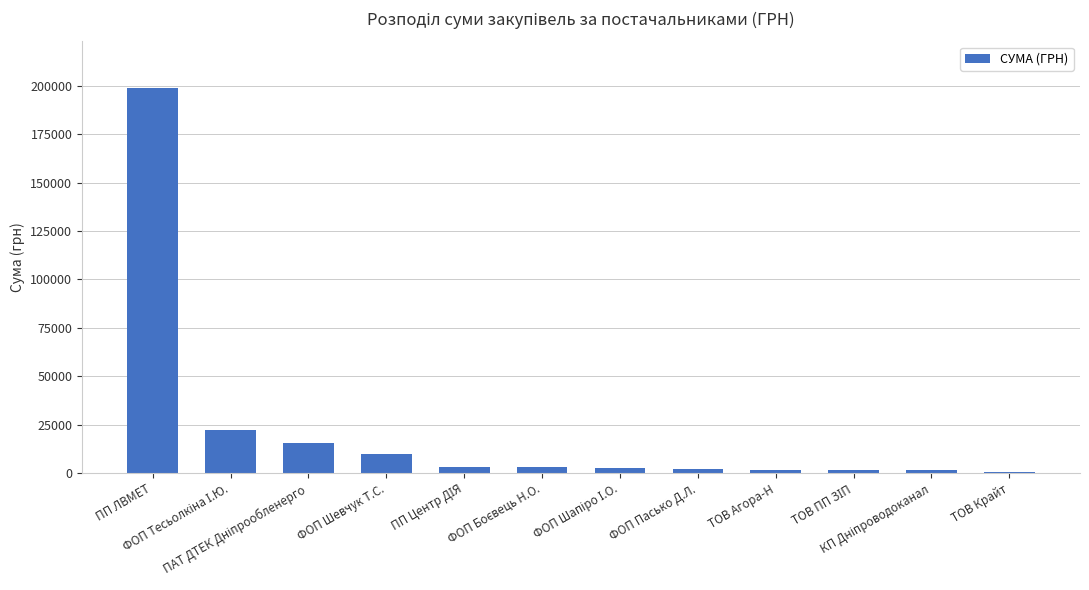

What is the maximum value shown in the chart?

199000.0